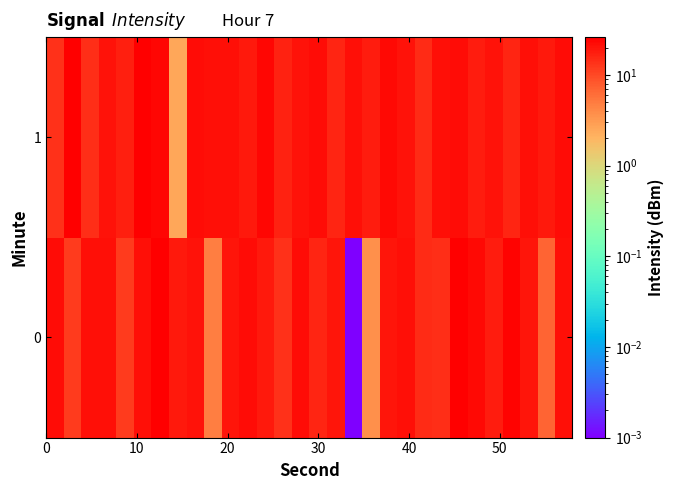

Which series has the largest total across all categories?

1